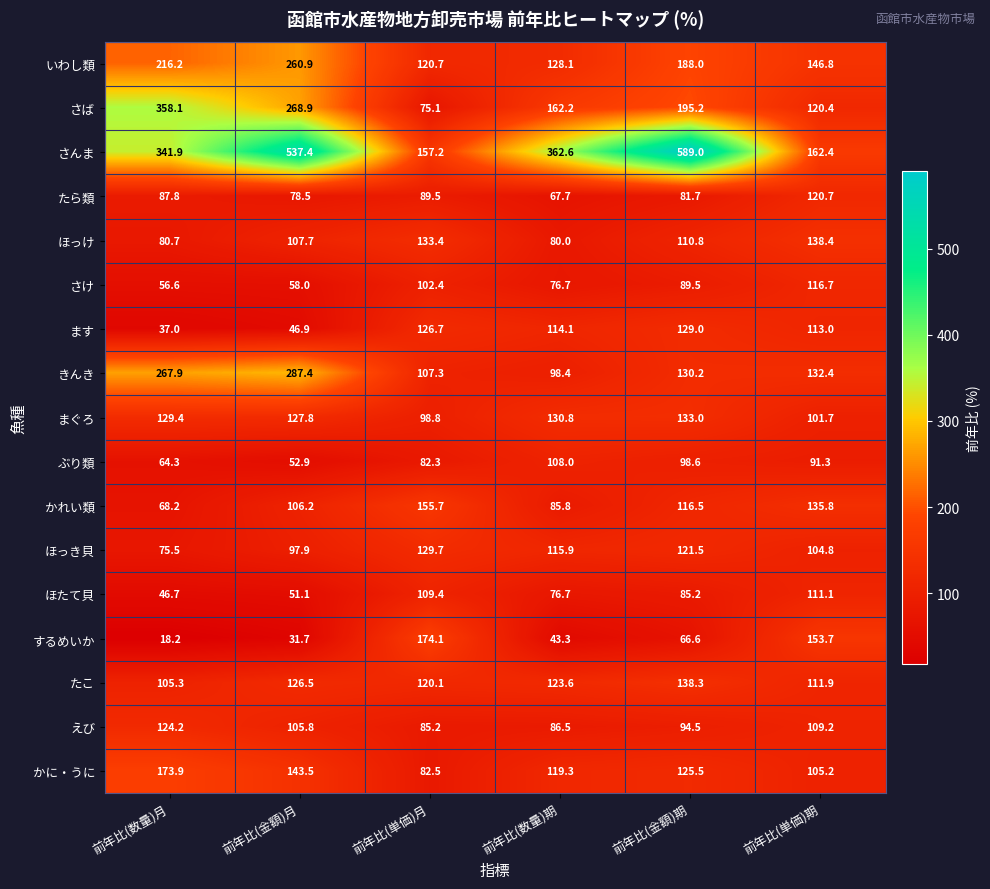

Where does the ほっけ series first go above 110?

前年比(単価)月